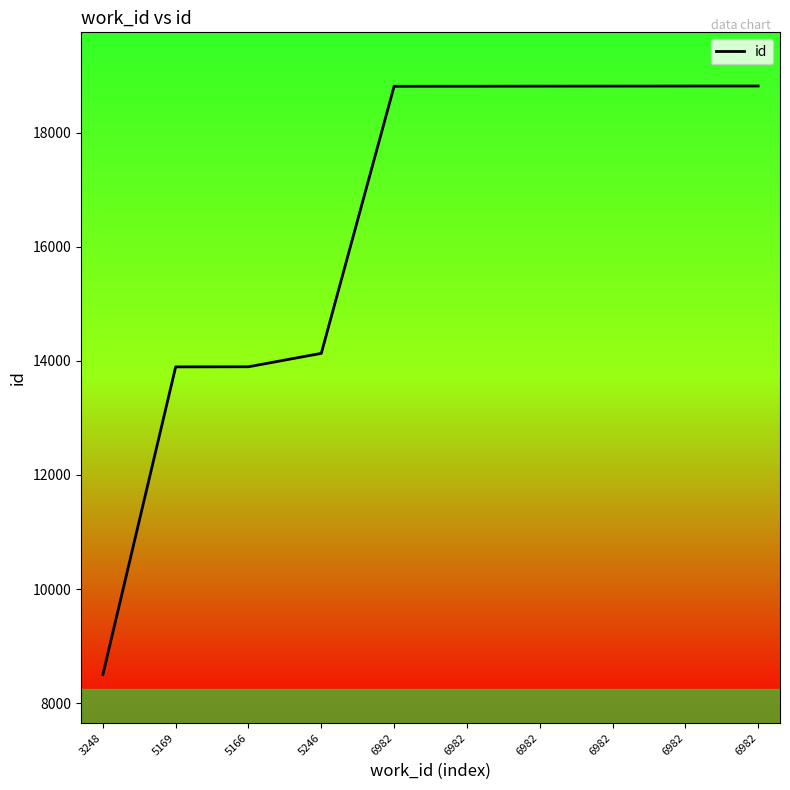

What is the label of the 2nd point from the right?

6982